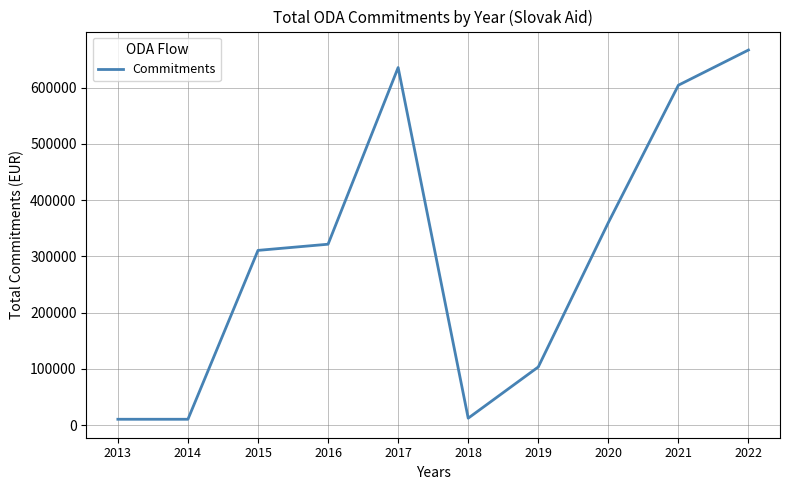

What is the change in value from 2015 to 2017?

+324967